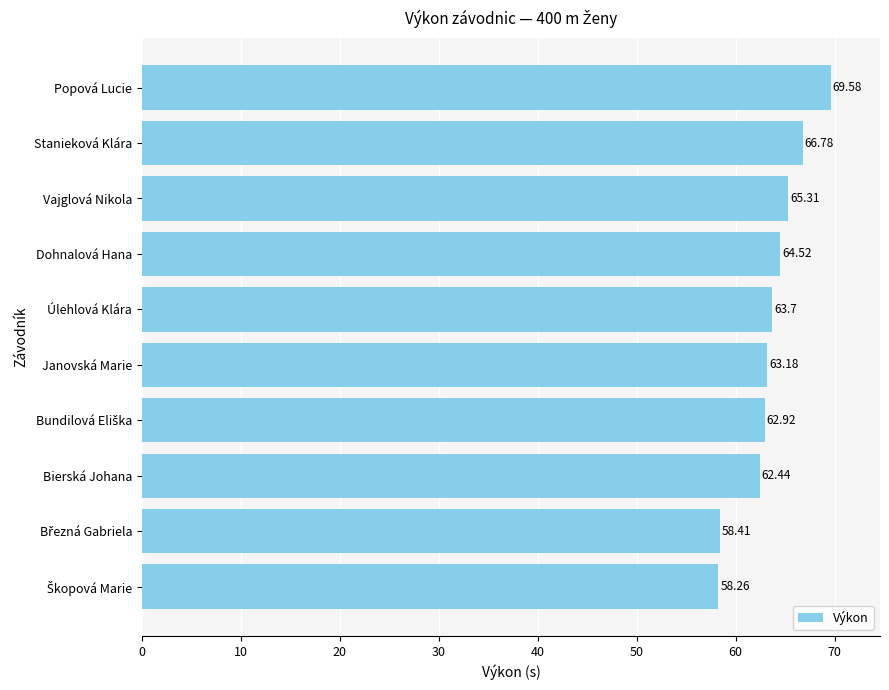

What is the change in value from Vajglová Nikola to Popová Lucie?

+4.3